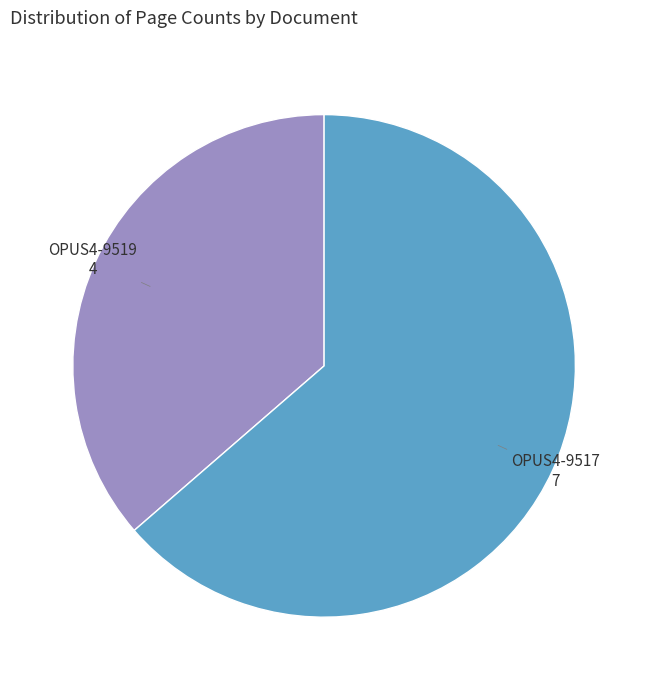

True or false: OPUS4-9517 accounts for 53% of the total.

False